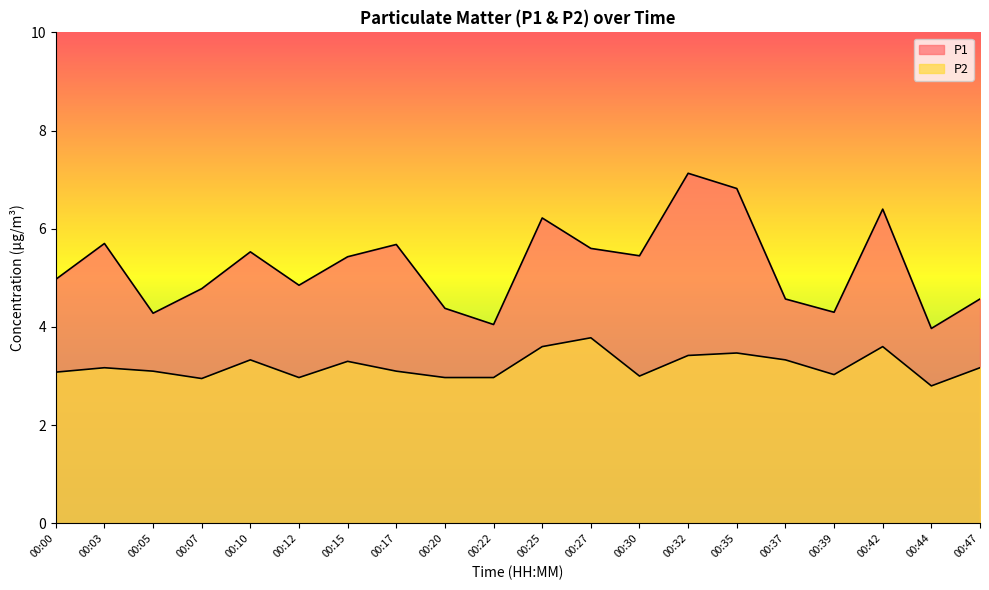

What is the value of the P1 point at the 2nd from the left?

5.7